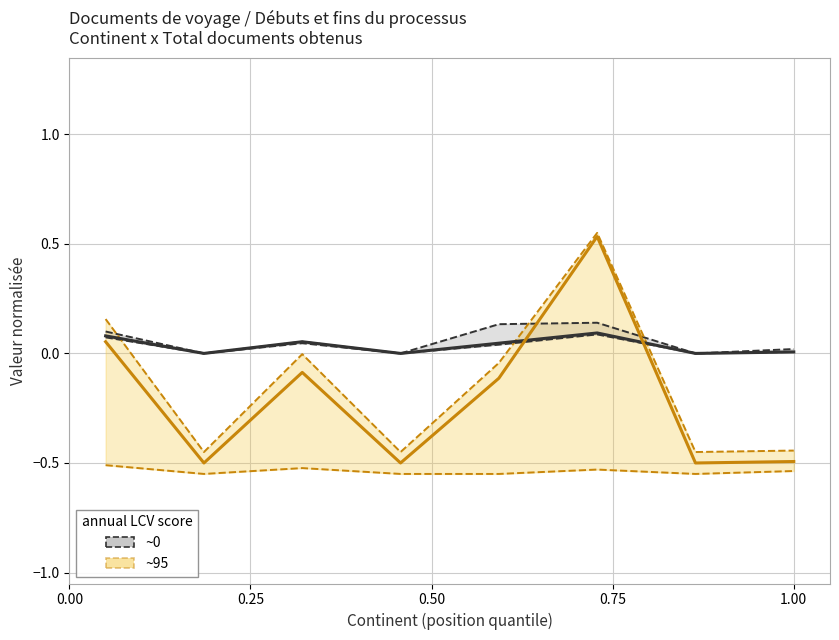

True or false: ~0 (Total documents) and ~95 (Début/Fin départ) cross at least once.

True